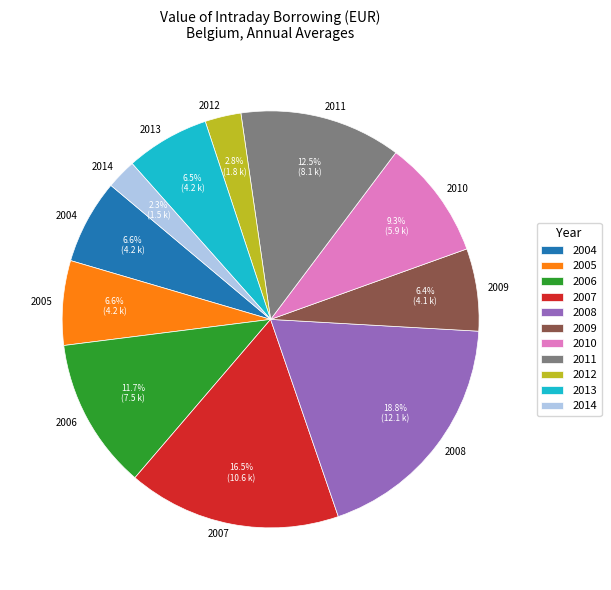

Between 2005 and 2011, which is larger?

2011